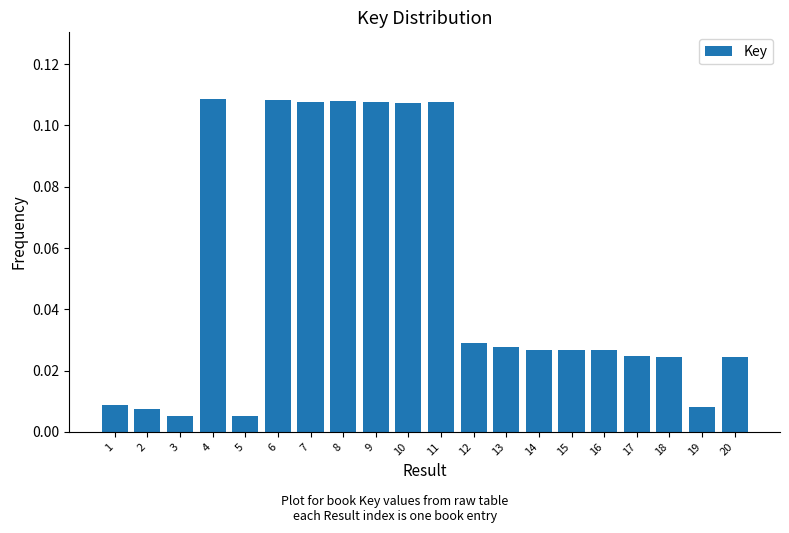

Between 8 and 14, which is larger?

8